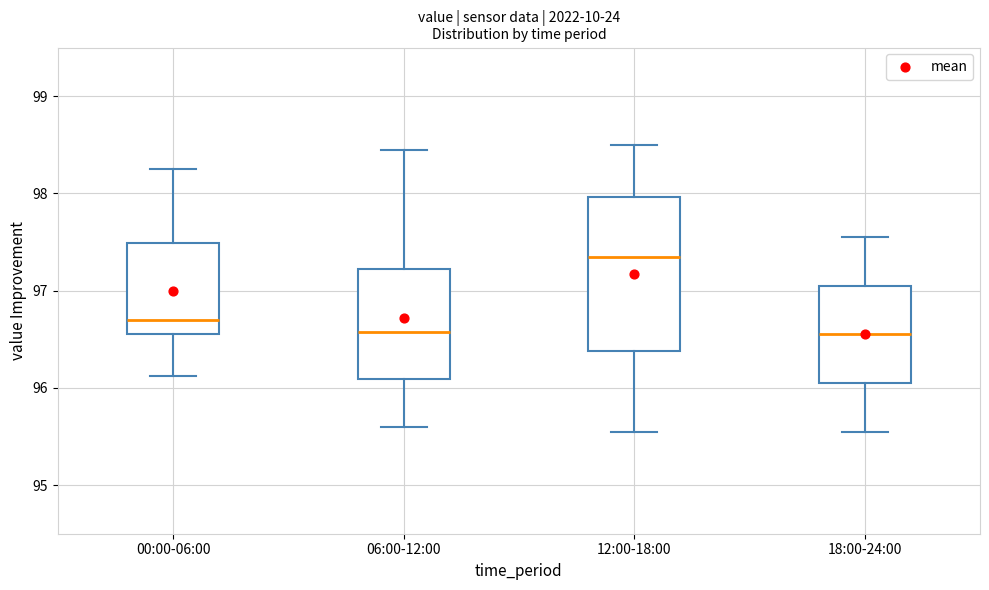

Which box is the tallest, from its lower edge to its upper edge?

12:00-18:00